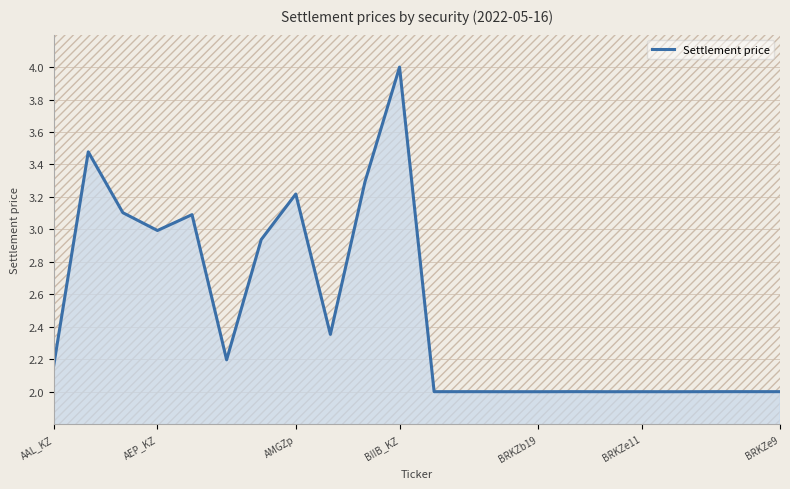

How many lines are shown in the chart?

1